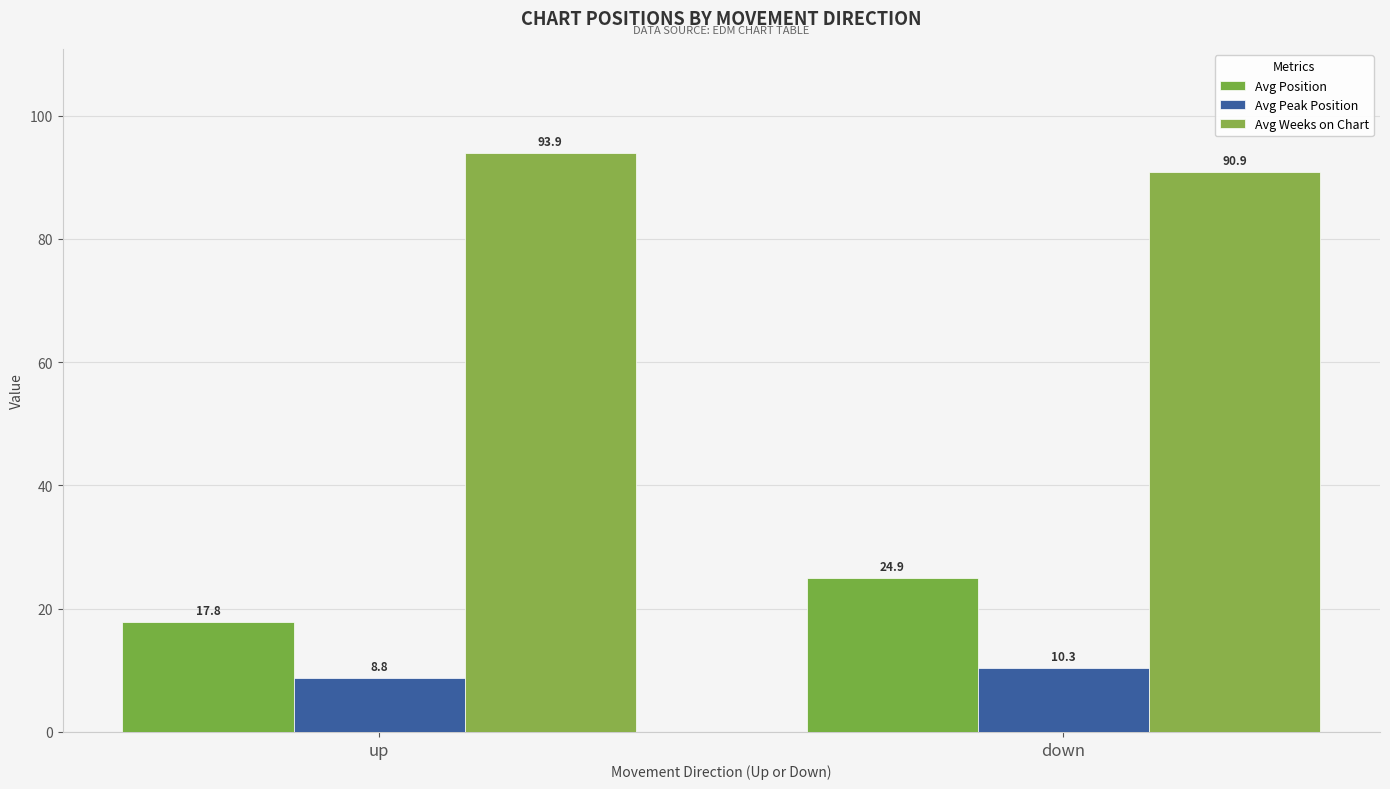

How many values in the Avg Position series exceed 24?

1